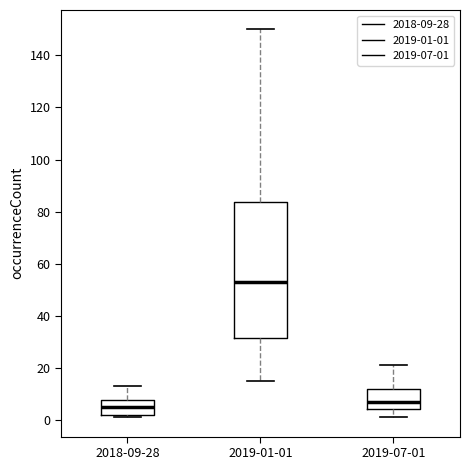

Which box's median line is the lowest?

2018-09-28